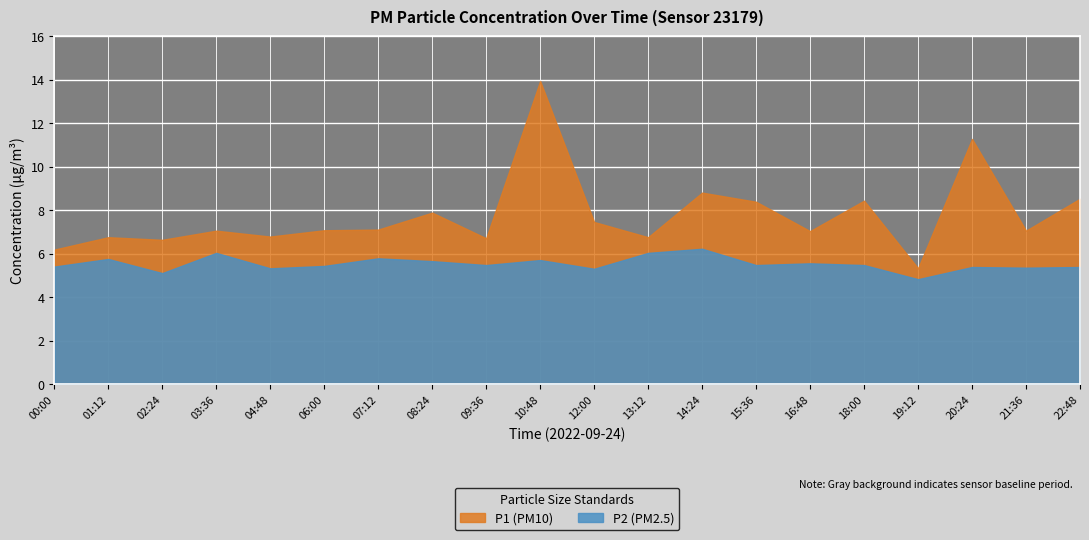

At which category is the sum across all series the highest?

10:48